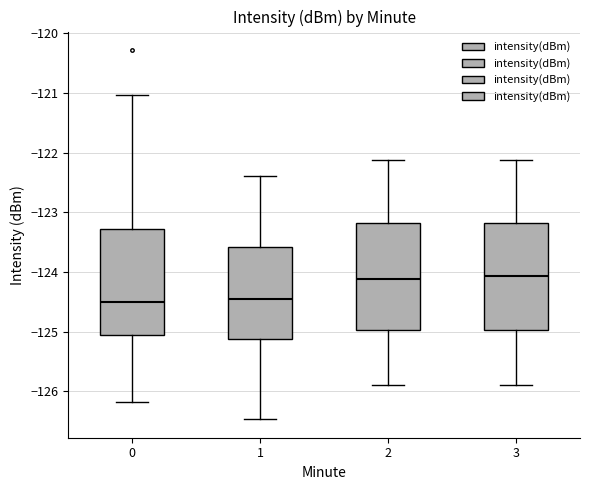

Reading left to right, read every box against the y-axis: the position of its median line, the range the box covers, and the ends of its whiskers. The values are not printed on the chart, so give them approximately, as read against the axis.

0: median -124.5, box -125.1 to -123.3, whiskers -126.2 to -121.0
1: median -124.5, box -125.1 to -123.6, whiskers -126.5 to -122.4
2: median -124.1, box -125.0 to -123.2, whiskers -125.9 to -122.1
3: median -124.1, box -125.0 to -123.2, whiskers -125.9 to -122.1